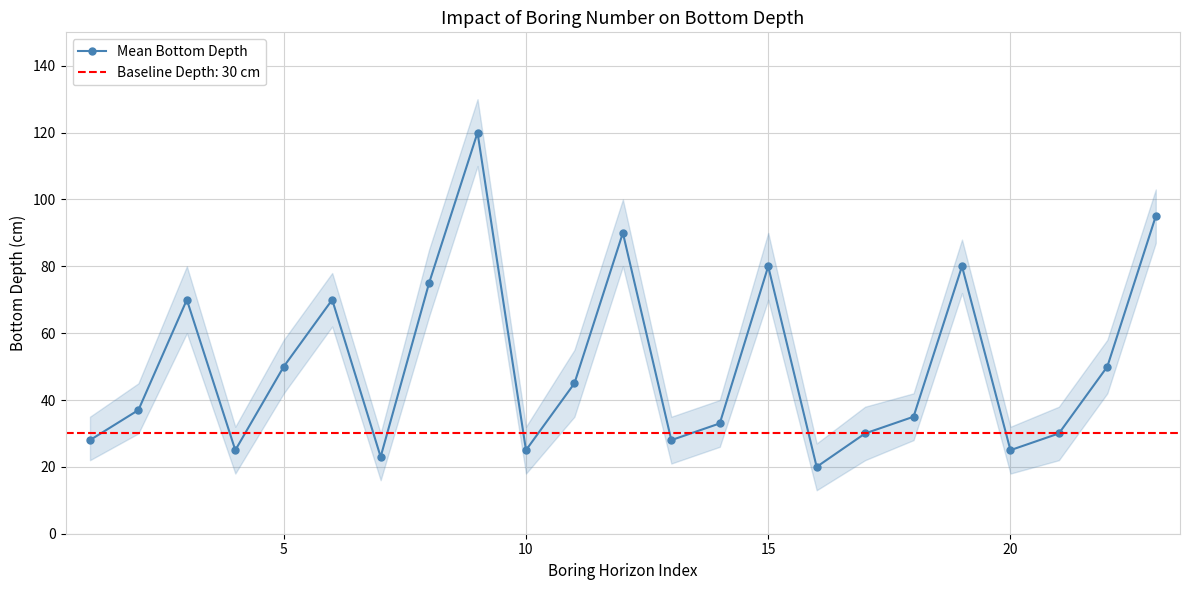

What is the maximum value for Mean Bottom Depth?

120